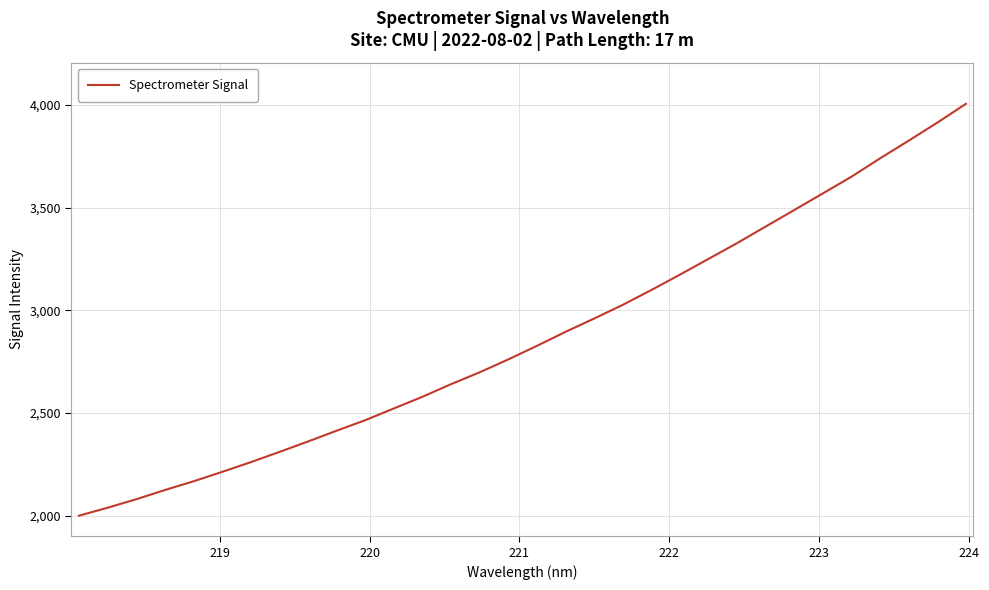

What is the minimum value shown in the chart?

2000.5